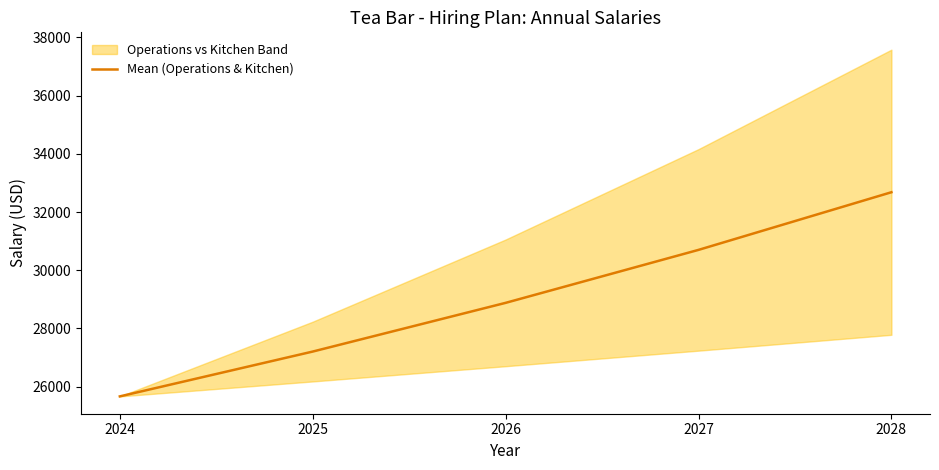

Where does the data first go above 28880?

2026